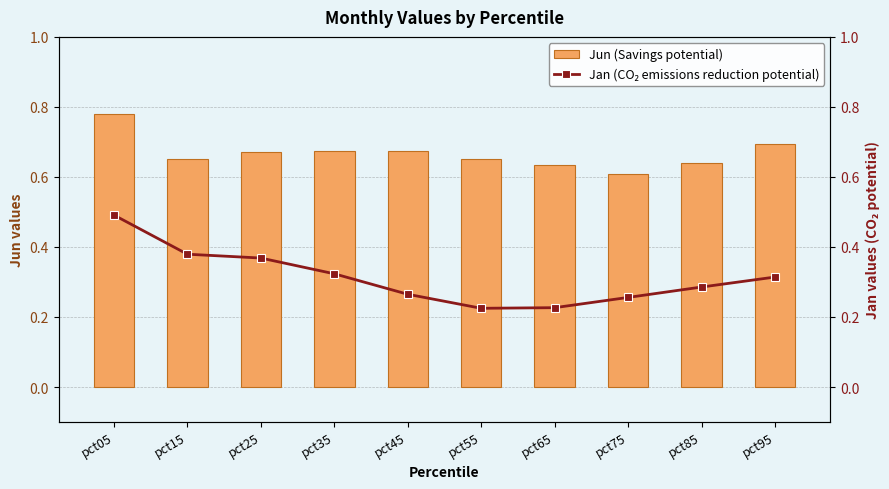

At which label is Jun (Savings potential) closest to 0?

pct75